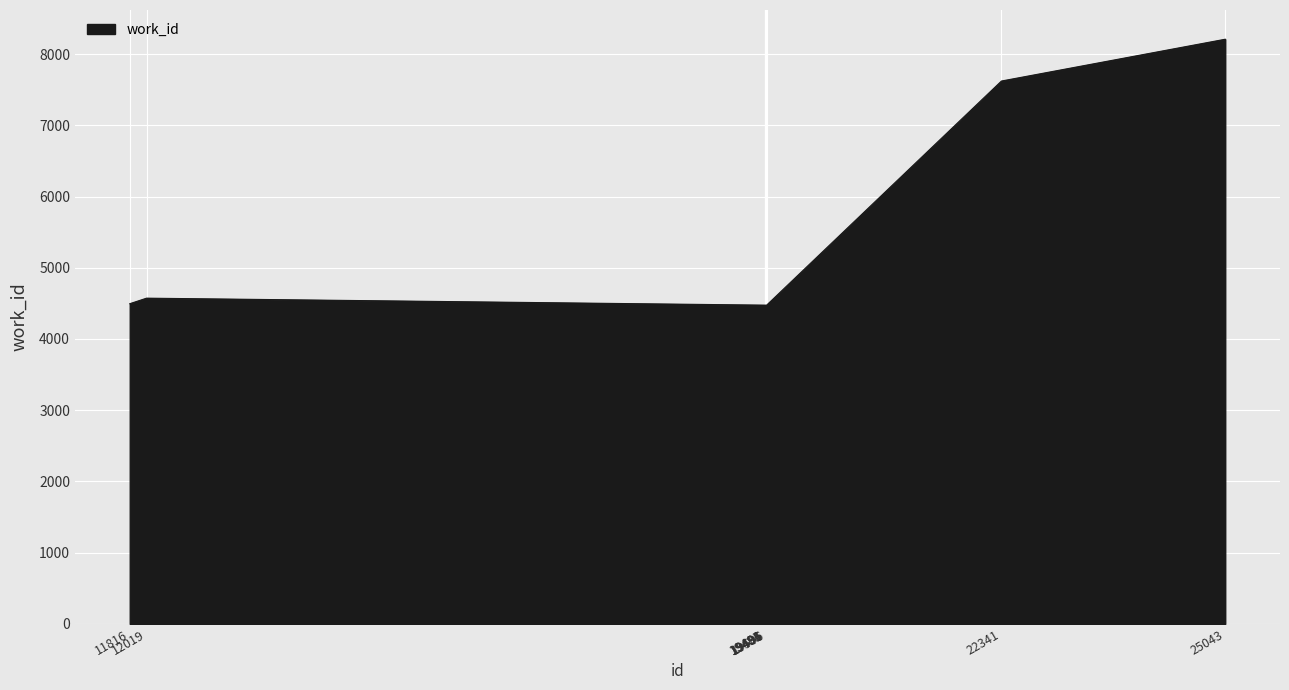

What is the difference between the maximum and minimum values?

3734